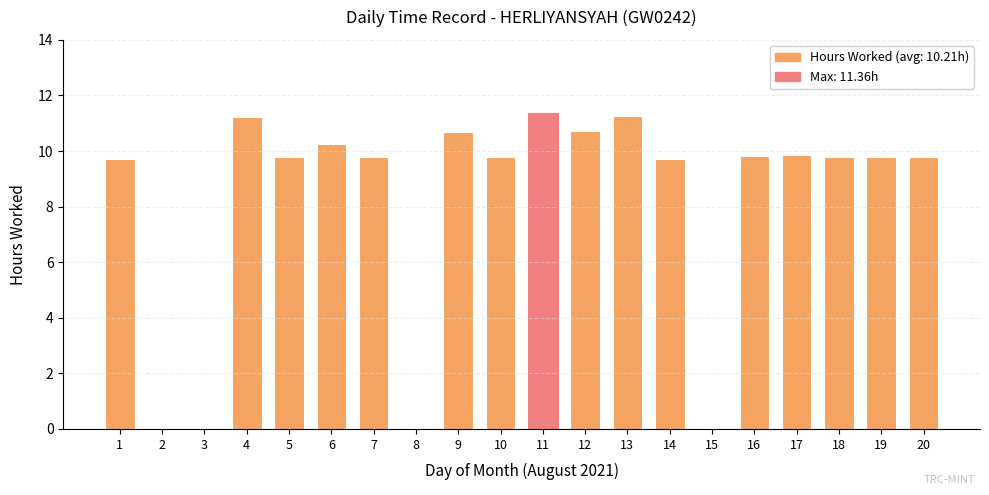

Between 5 and 15, which is larger?

5